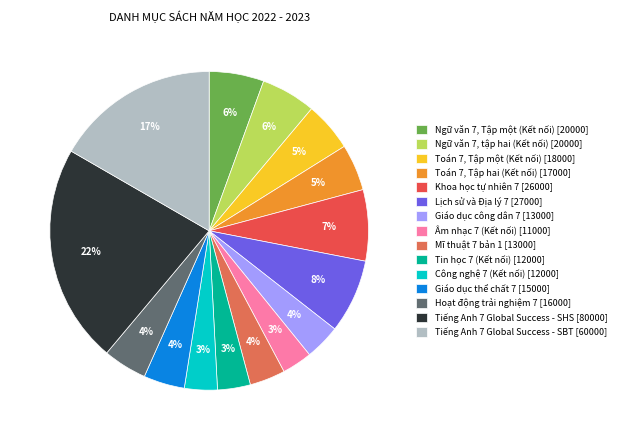

What percentage is the Toán 7, Tập một (Kết nối) slice, to the nearest percent?

5%